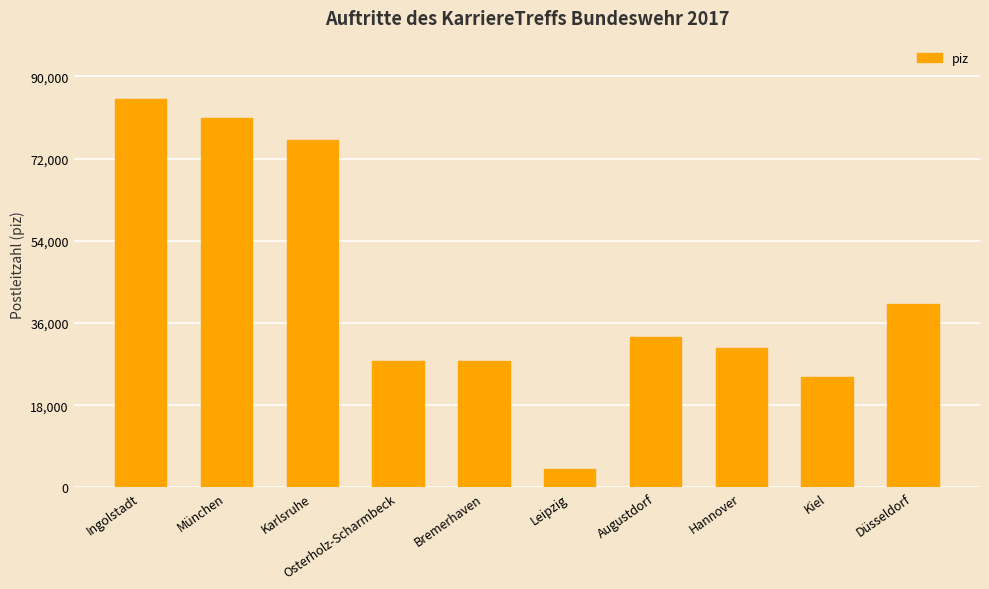

Which has a higher value, Kiel or Leipzig?

Kiel